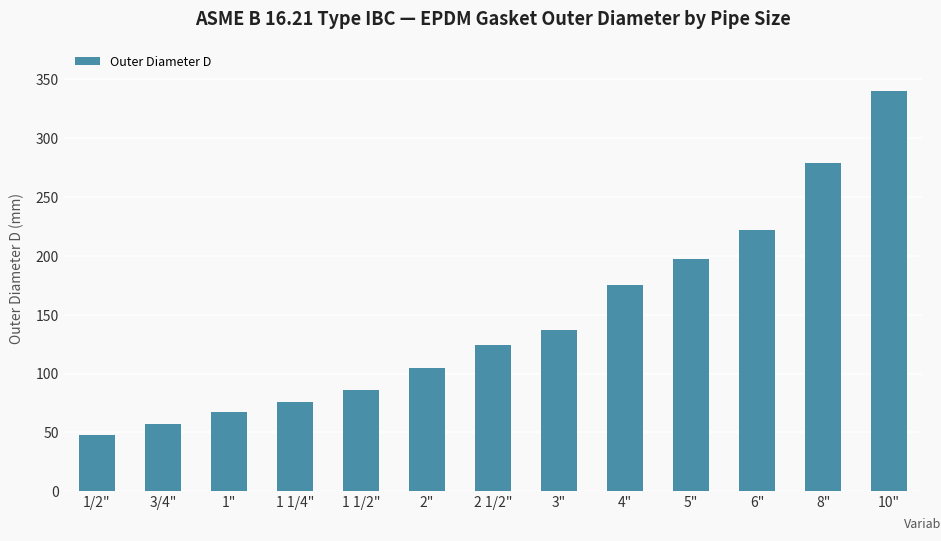

What is the difference between the values at 3/4" and 1 1/2"?

29